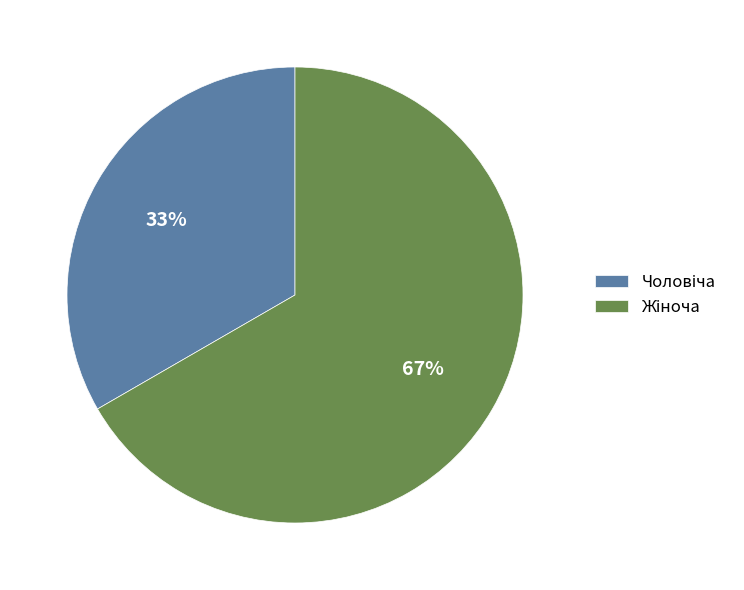

Is there any slice that represents more than half of the pie?

Yes